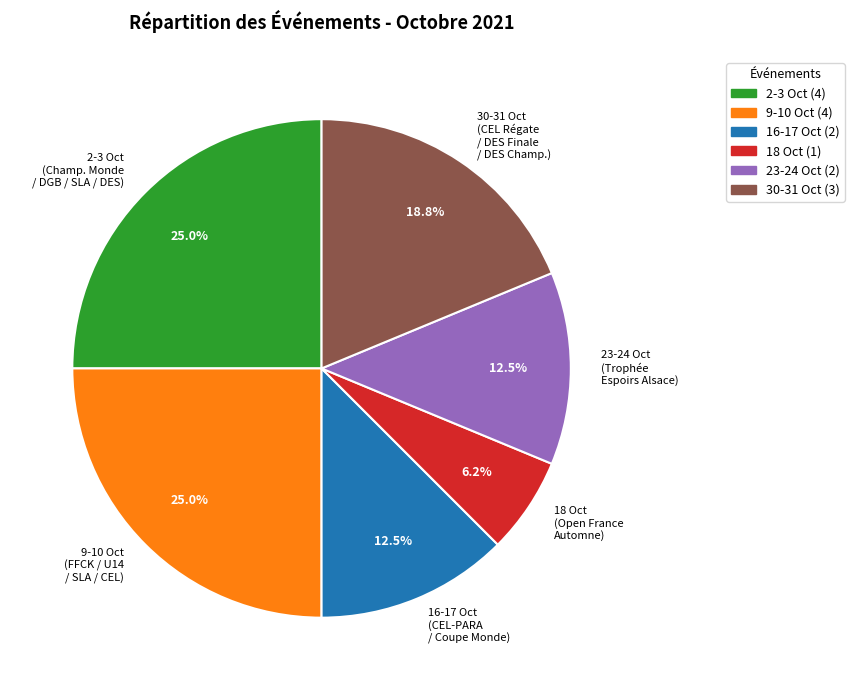

Which slice is the smallest?

18 Oct (Open France Automne)